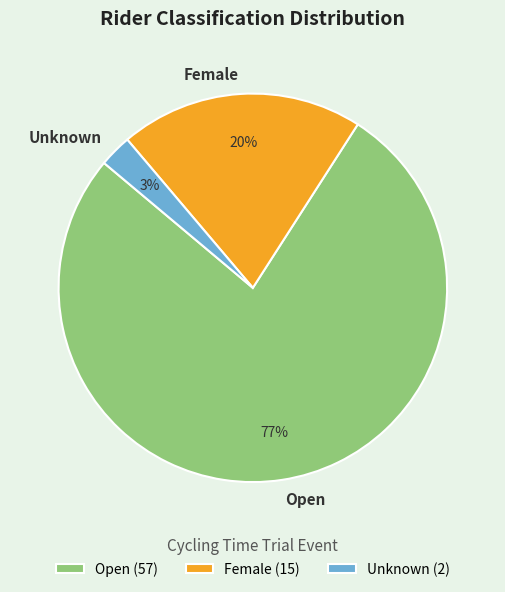

What percentage is the Female slice, to the nearest percent?

20%